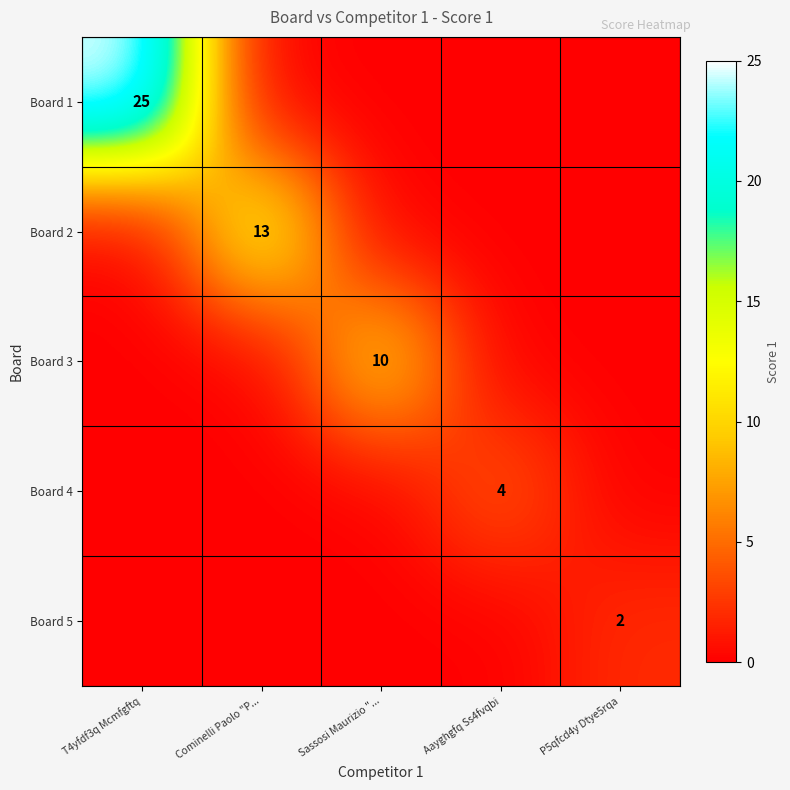

True or false: Board 2 has a value of 6 at Cominelli Paolo "P....

False